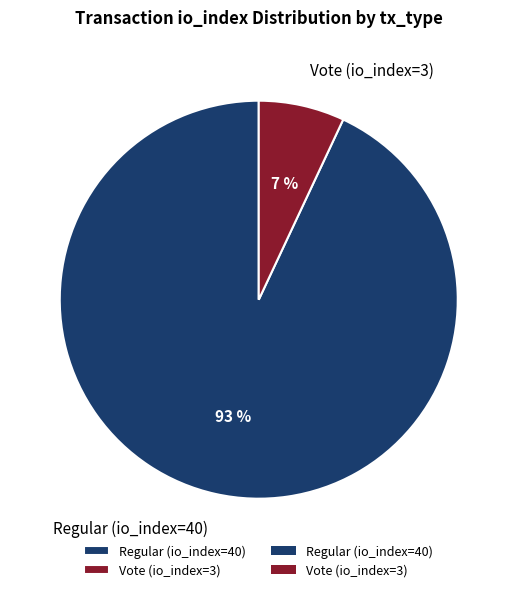

Rank the categories by value from highest to lowest.

Regular (io_index=40), Vote (io_index=3)